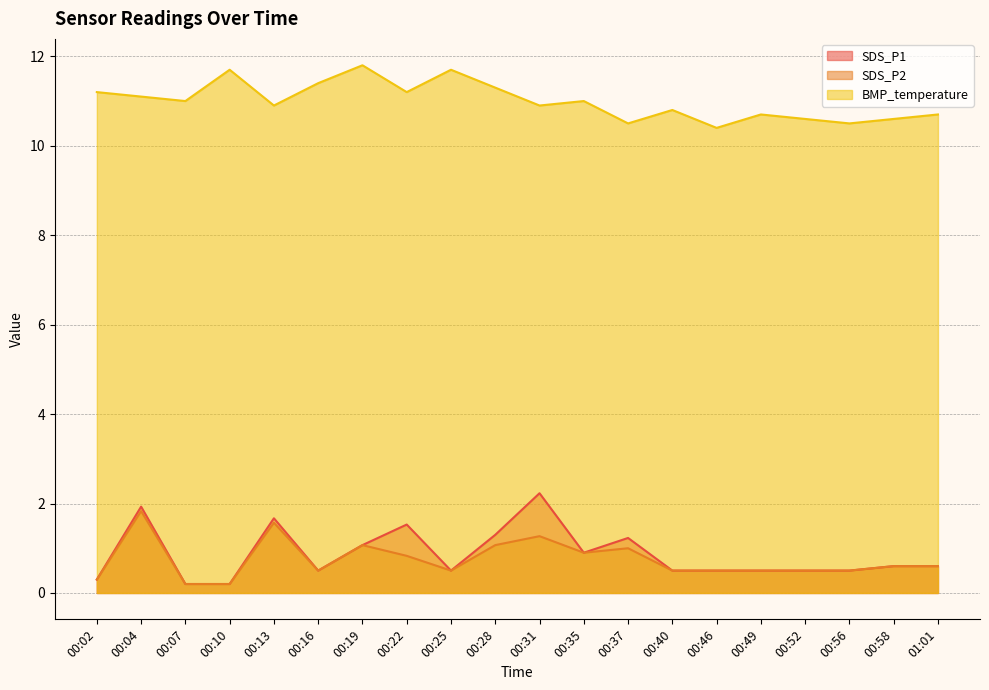

What is the label of the 9th point from the right?

00:35